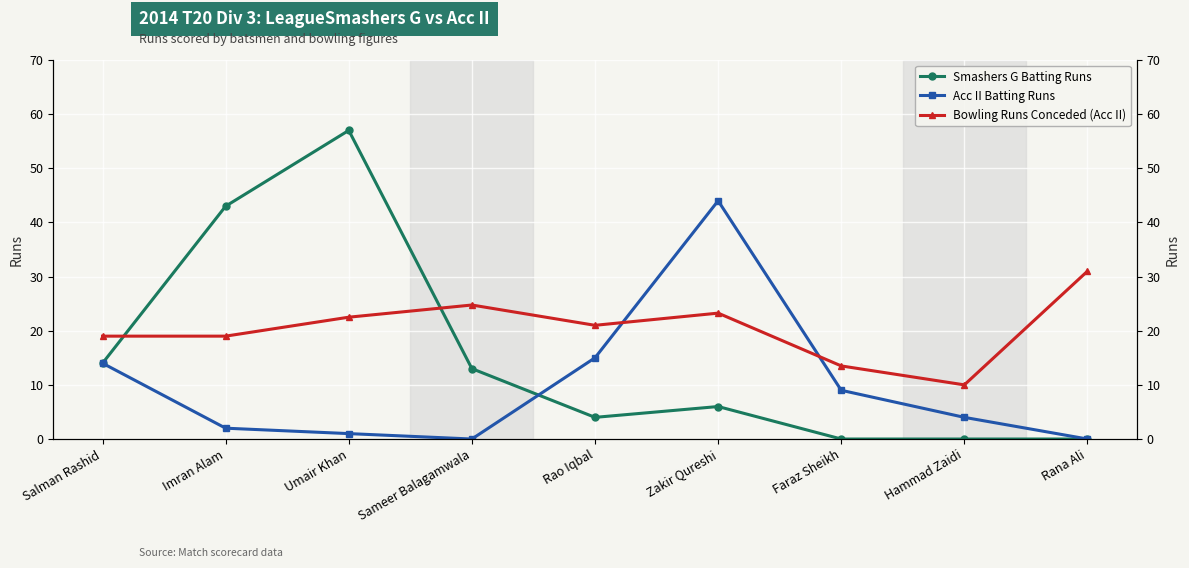

How many interior local valleys does the Bowling Runs Conceded (Acc II) series have?

2